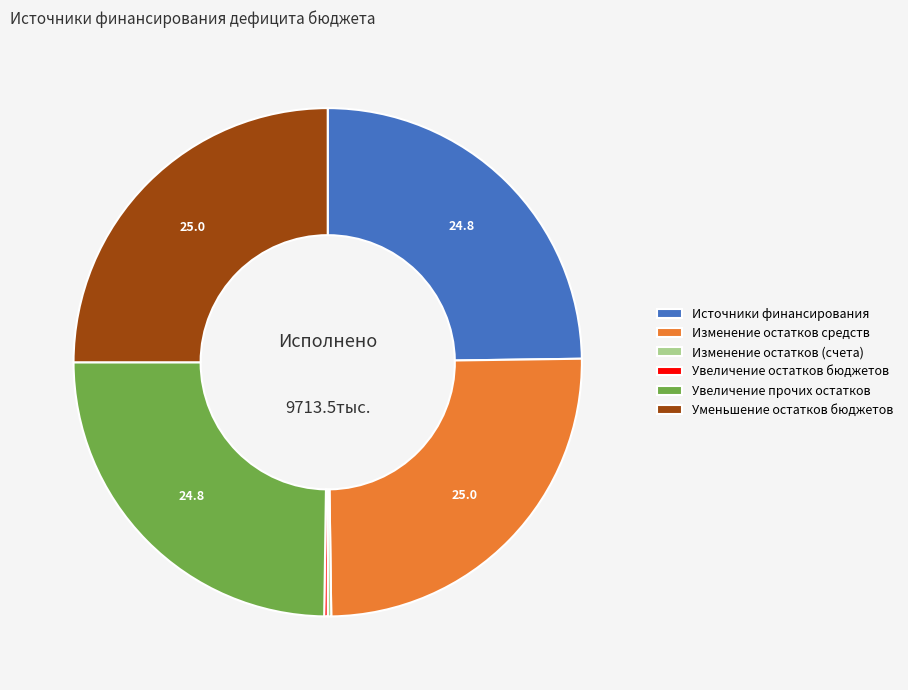

The Изменение остатков средств slice represents 25% of the pie. True or false?

True